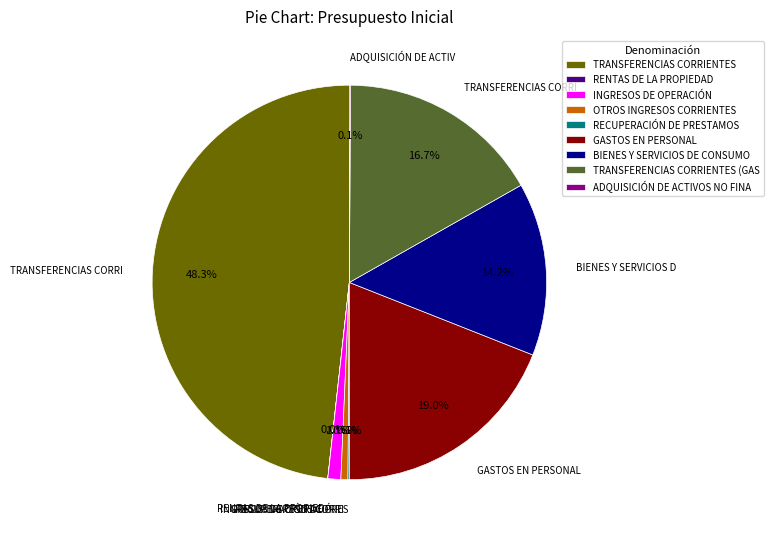

To the nearest percent, what is the difference between the BIENES Y SERVICIOS DE CONSUMO and GASTOS EN PERSONAL slice percentages?

5%